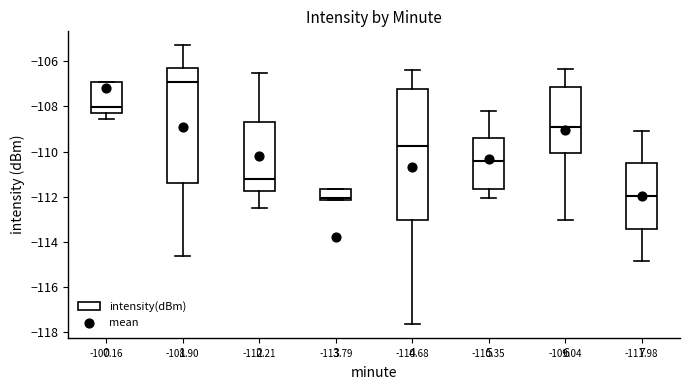

Which box is the tallest, from its lower edge to its upper edge?

4